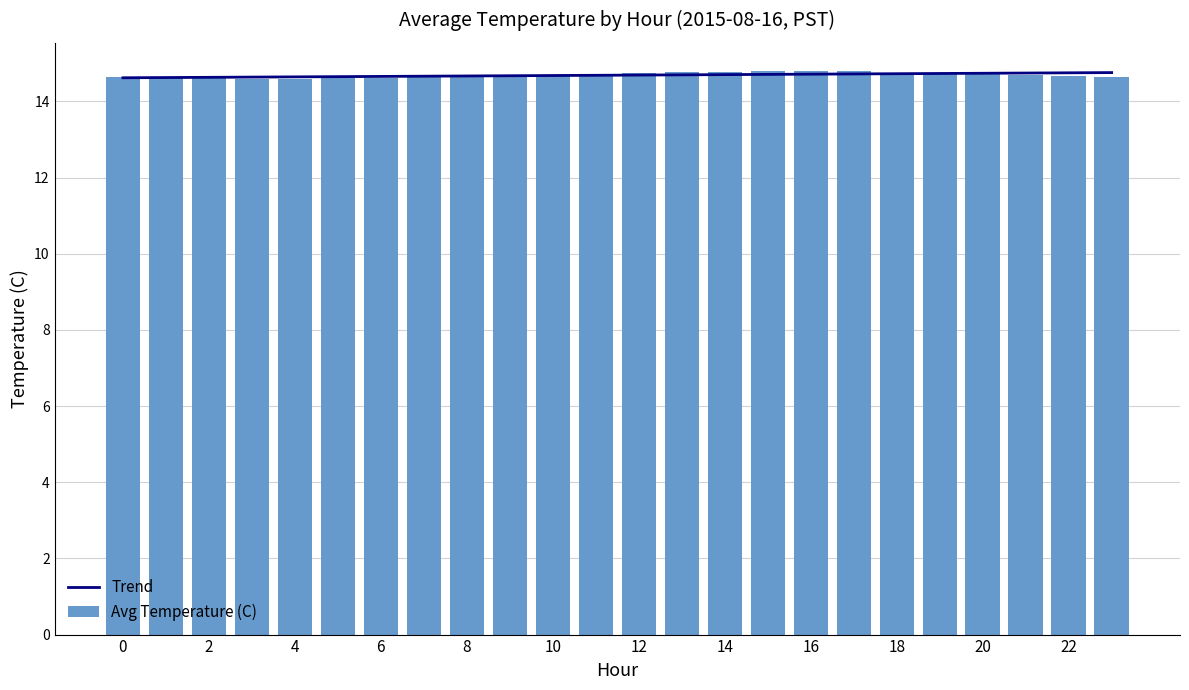

The value of Avg Temperature (C) at 20 is 7.1. True or false?

False